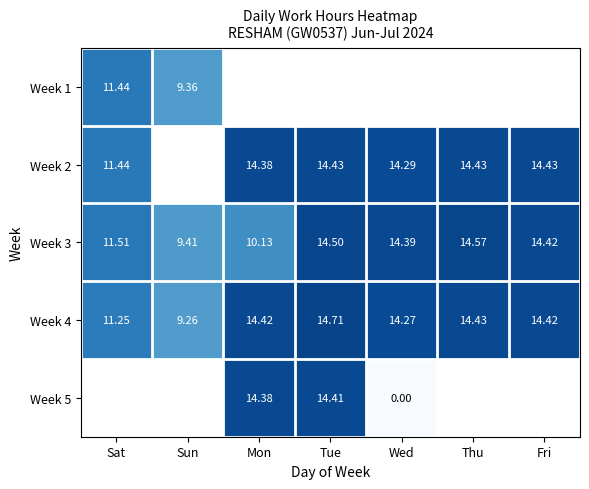

How many series are shown in this chart?

5